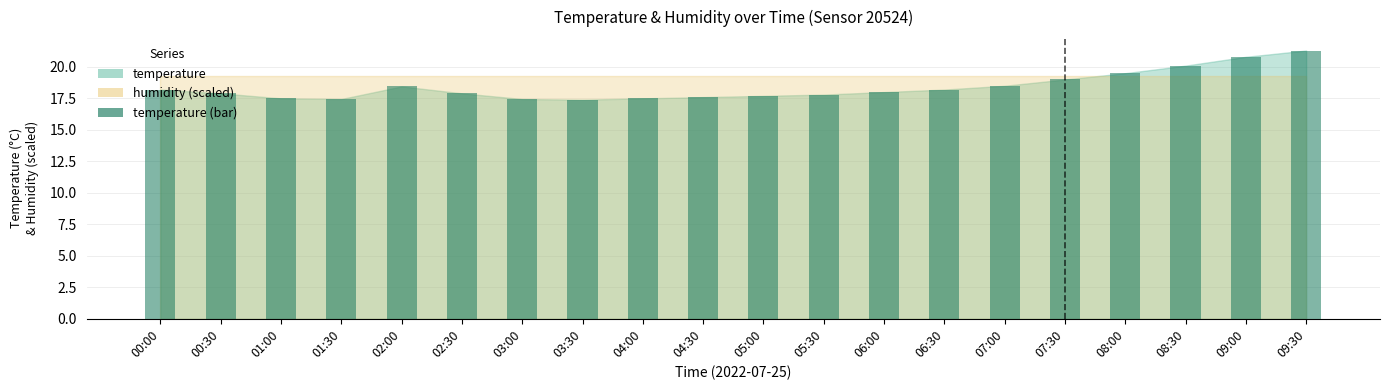

Read the value at 07:30.

19.0